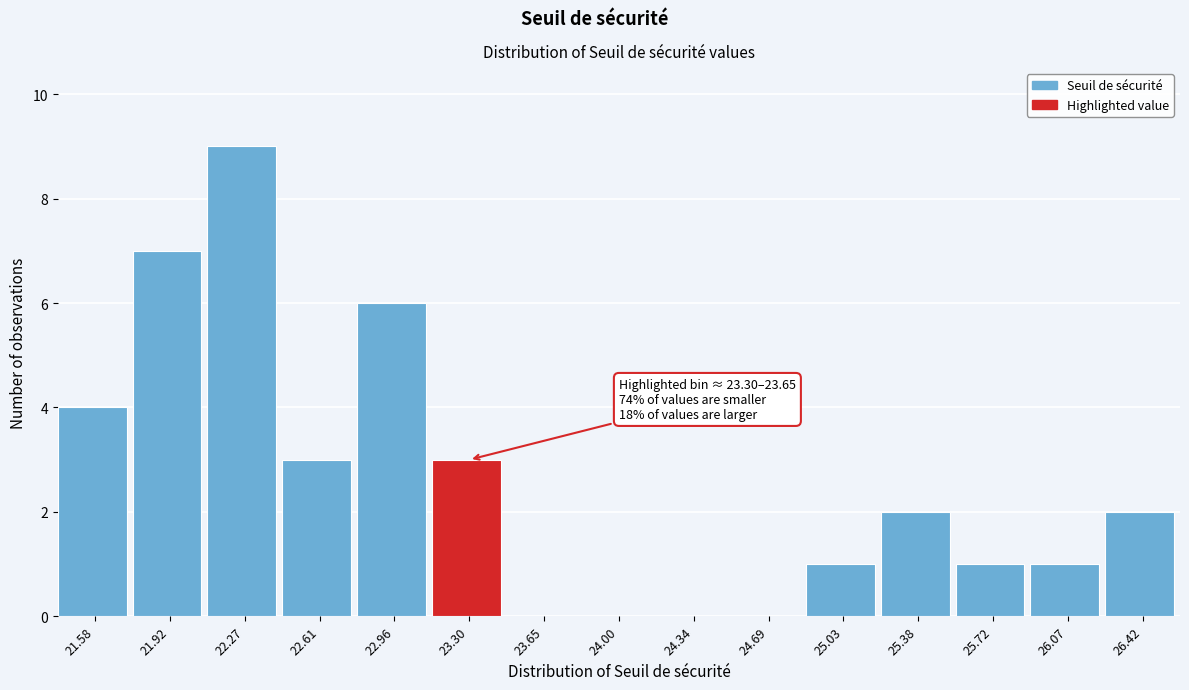

Reading left to right, list all the values displayed in this chart.

21.58=4	21.92=7	22.27=9	22.61=3	22.96=6	23.30=3	23.65=0	24.00=0	24.34=0	24.69=0	25.03=1	25.38=2	25.72=1	26.07=1	26.42=2